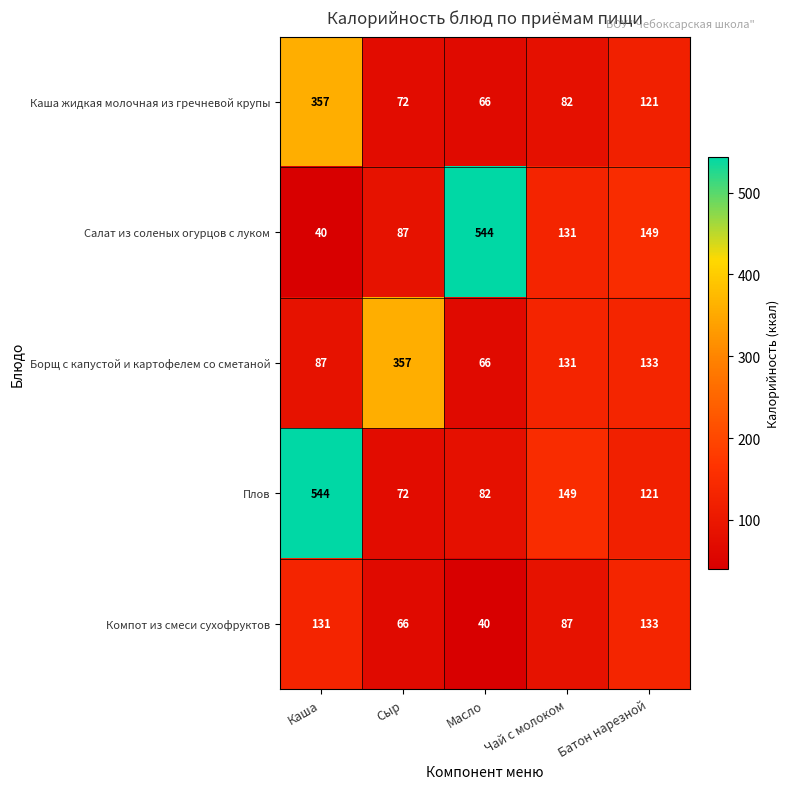

What is the difference between the Плов values at Каша and Масло?

462